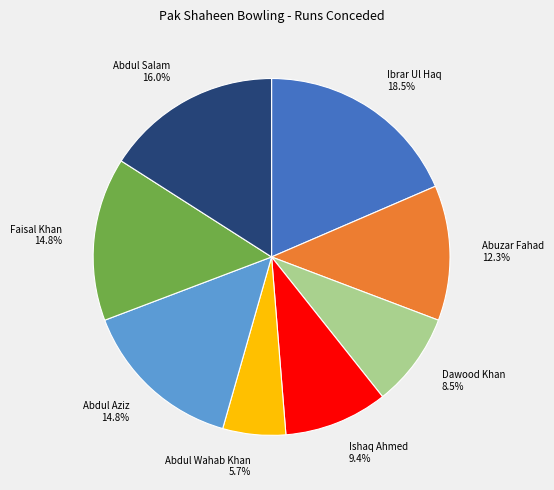

Does Abdul Salam represent more than half of the total?

No